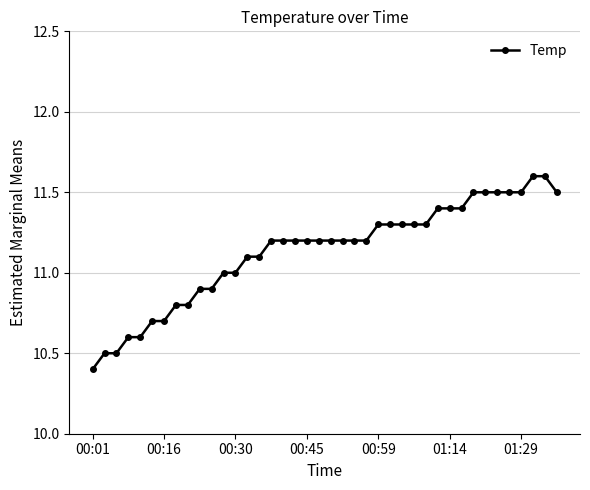

What is the value of the 16th point from the left?

11.2